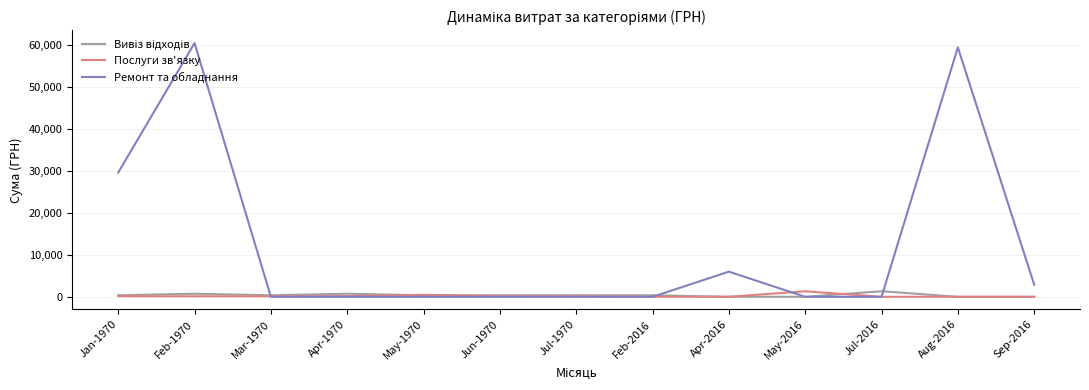

What is the spread (max minus min) of values at Jul-1970?

363.3